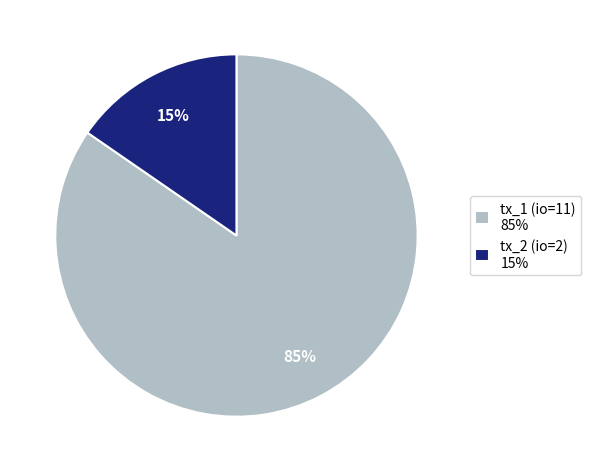

What is the majority slice?

tx_1 (io=11)